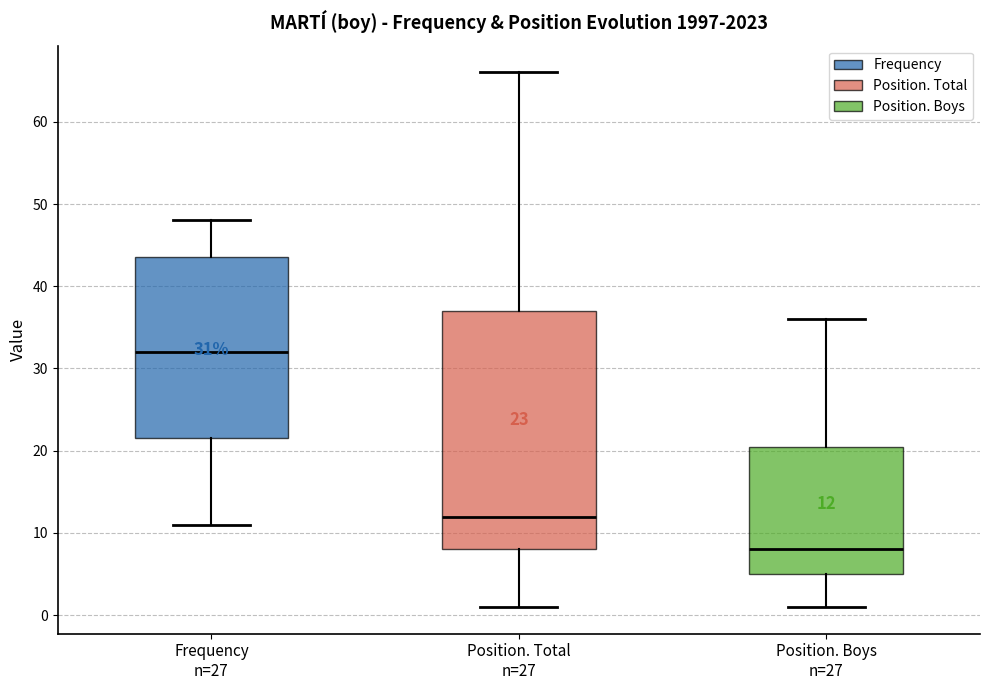

Comparing the boxes themselves (not the whiskers), which one is the tallest?

Position. Total n=27